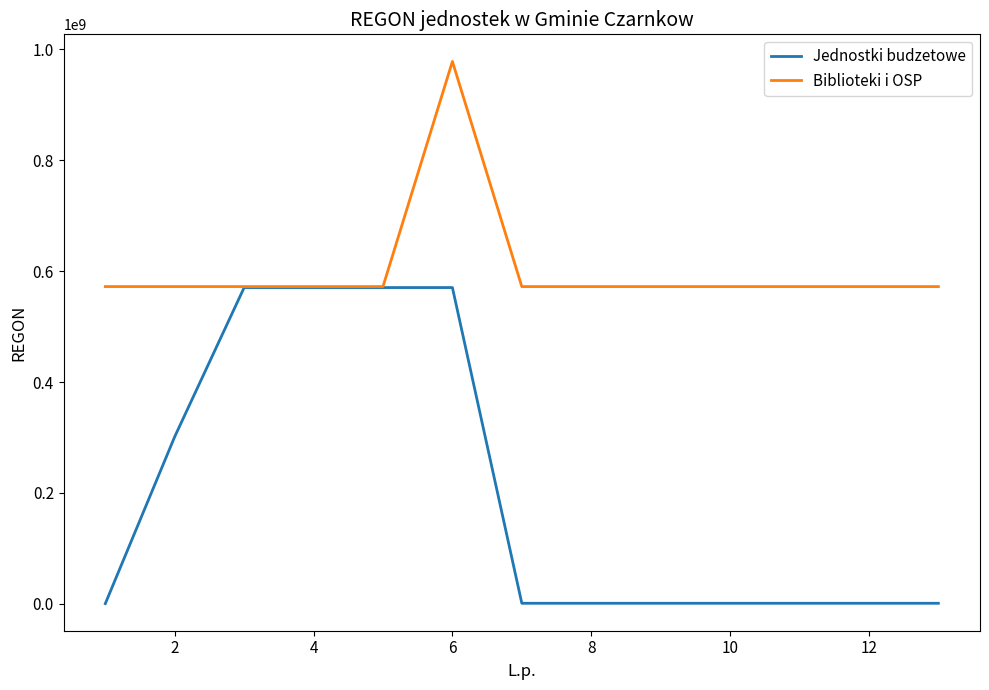

What is the average value of the Biblioteki i OSP series?

603264264